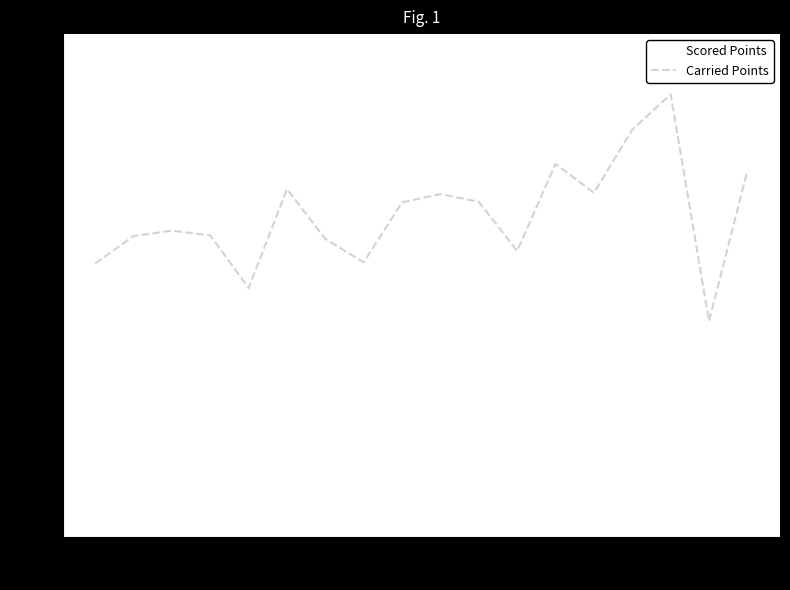

True or false: Carried Points has a value of 333.4 at 11.

True